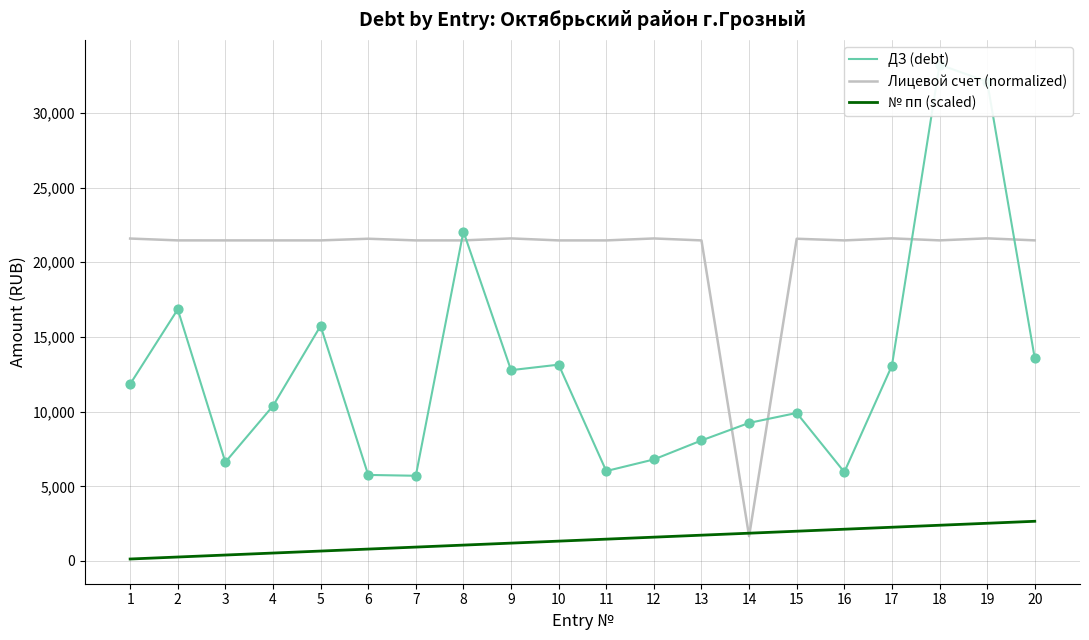

At which category is the sum across all series the highest?

18